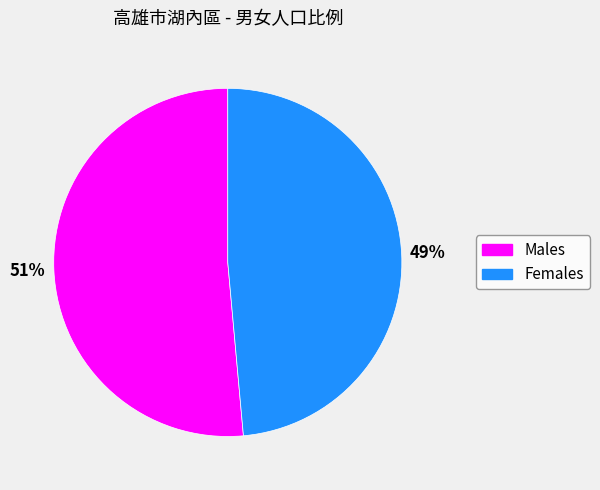

To the nearest percent, what is the average slice percentage?

50%